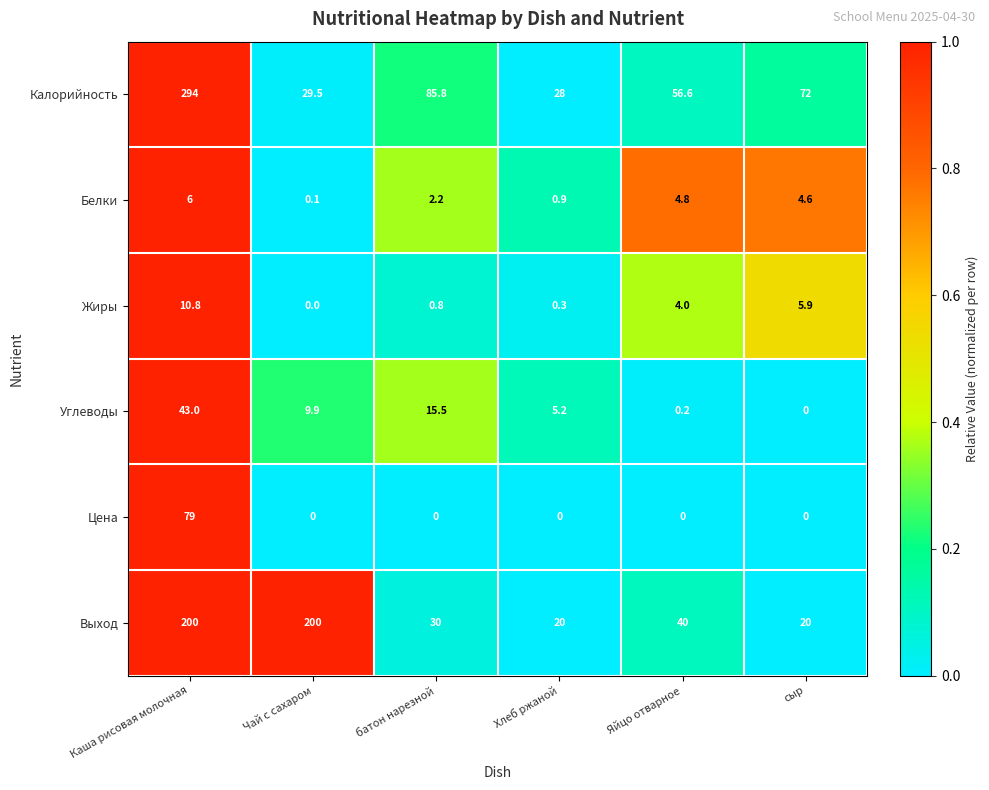

Is it true that Калорийность equals 29.5 at Чай с сахаром?

True